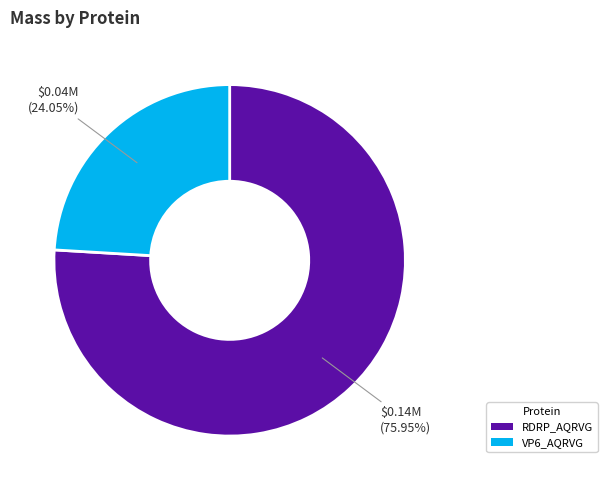

Is it true that RDRP_AQRVG is 76% of the pie?

True